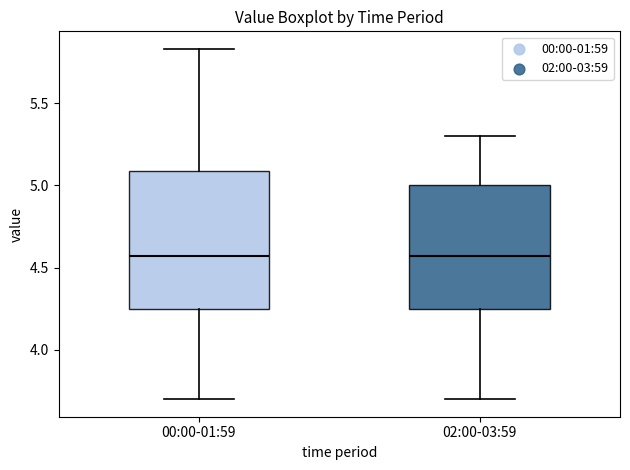

Reading left to right, transcribe this box plot: for each box, give where its median line is, the range the box spans, and where its two whiskers end, as read against the y-axis. The values are not printed on the chart, so give them approximately, as read against the axis.

00:00-01:59: median 4.55, box 4.25 to 5.10, whiskers 3.70 to 5.85
02:00-03:59: median 4.55, box 4.25 to 5.00, whiskers 3.70 to 5.30